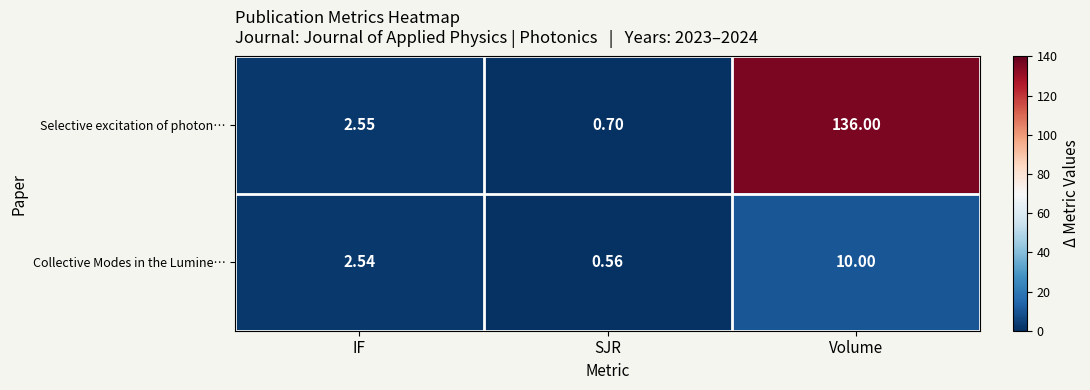

At which category is the sum across all series the highest?

Volume